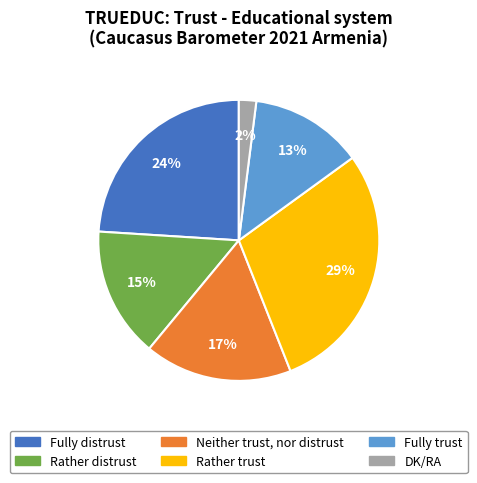

Is the sum of DK/RA and Fully distrust greater than half?

No